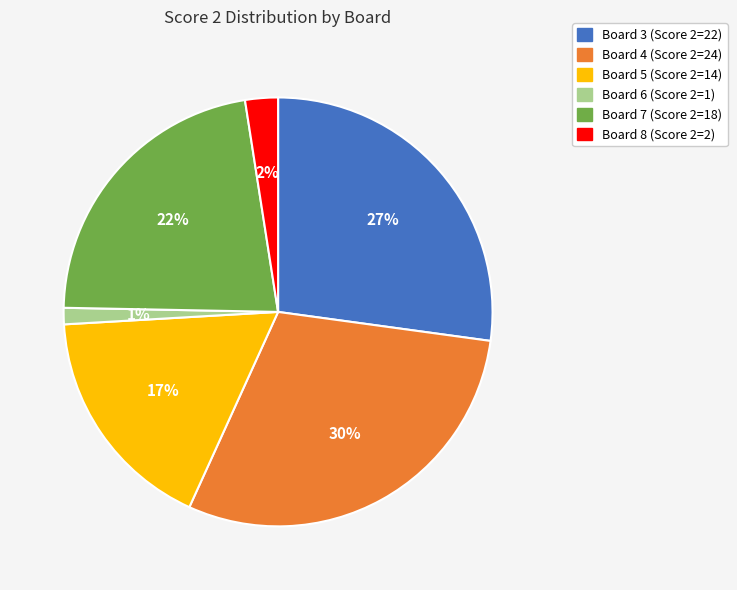

Is there any slice that represents more than half of the pie?

No